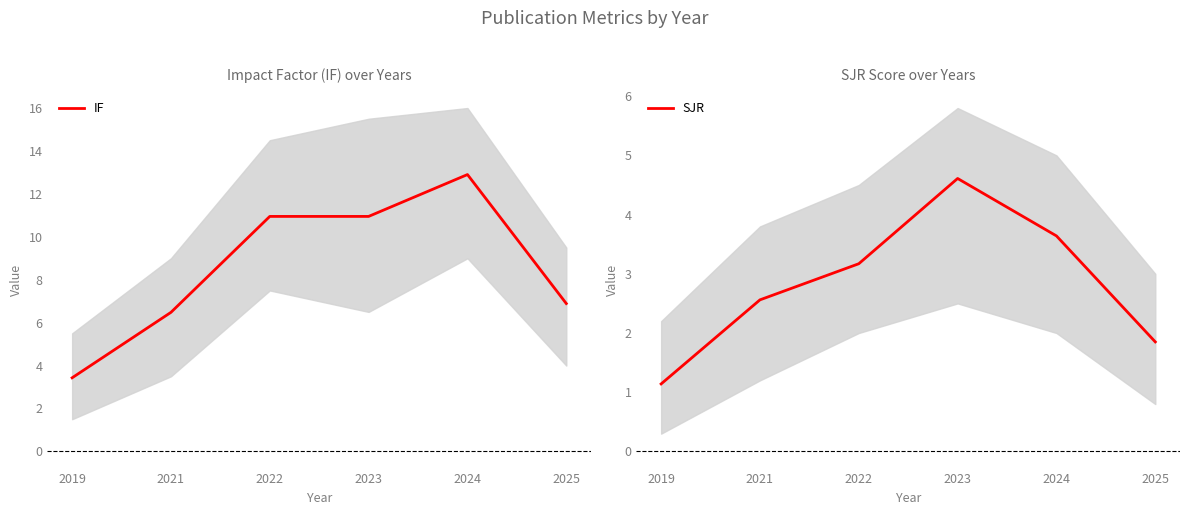

What is the maximum value shown in the chart?

12.9